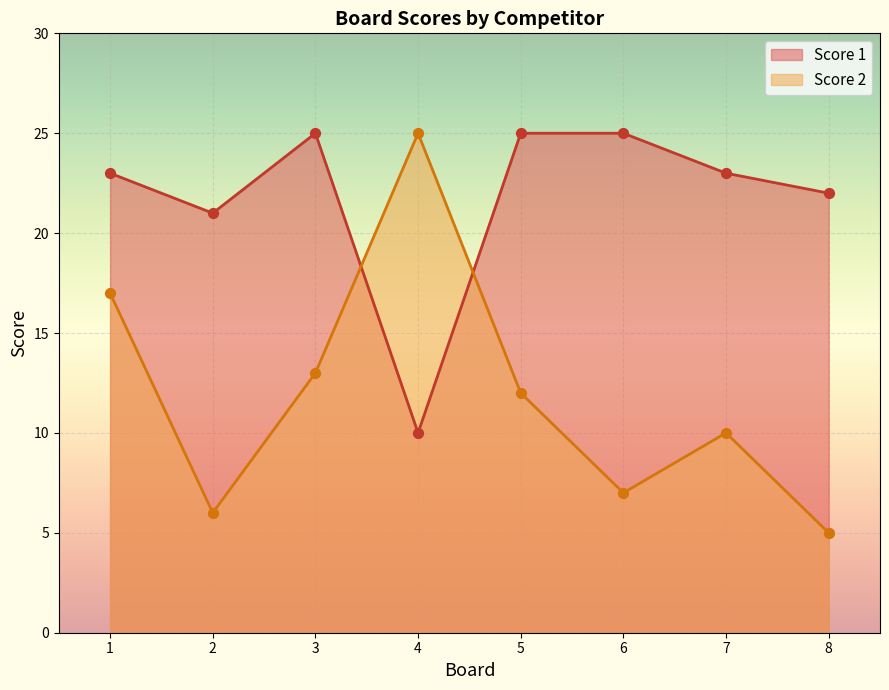

Which series reaches the maximum Y coordinate?

Score 1